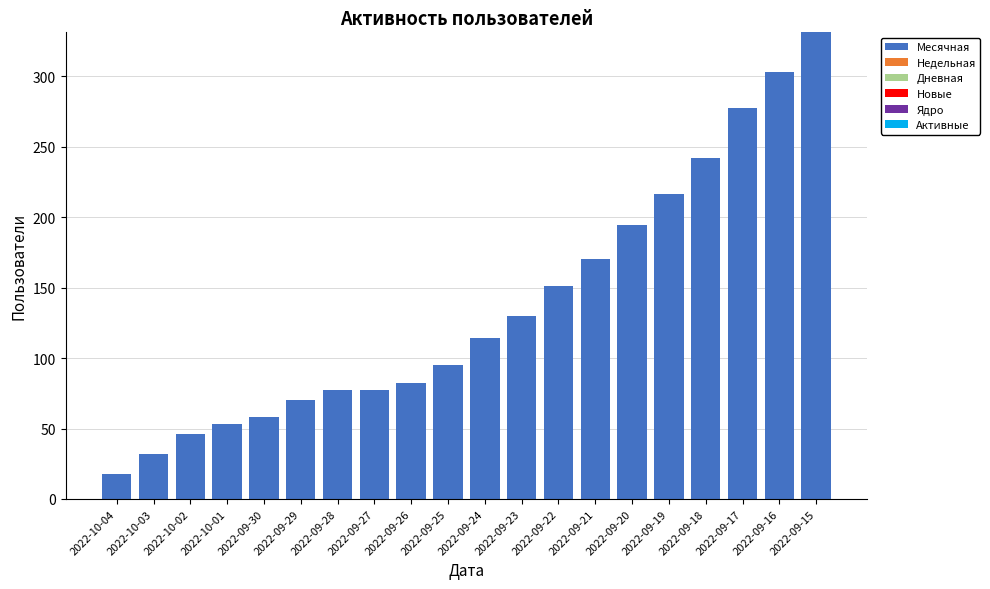

The value at 2022-09-20 is 342. True or false?

False